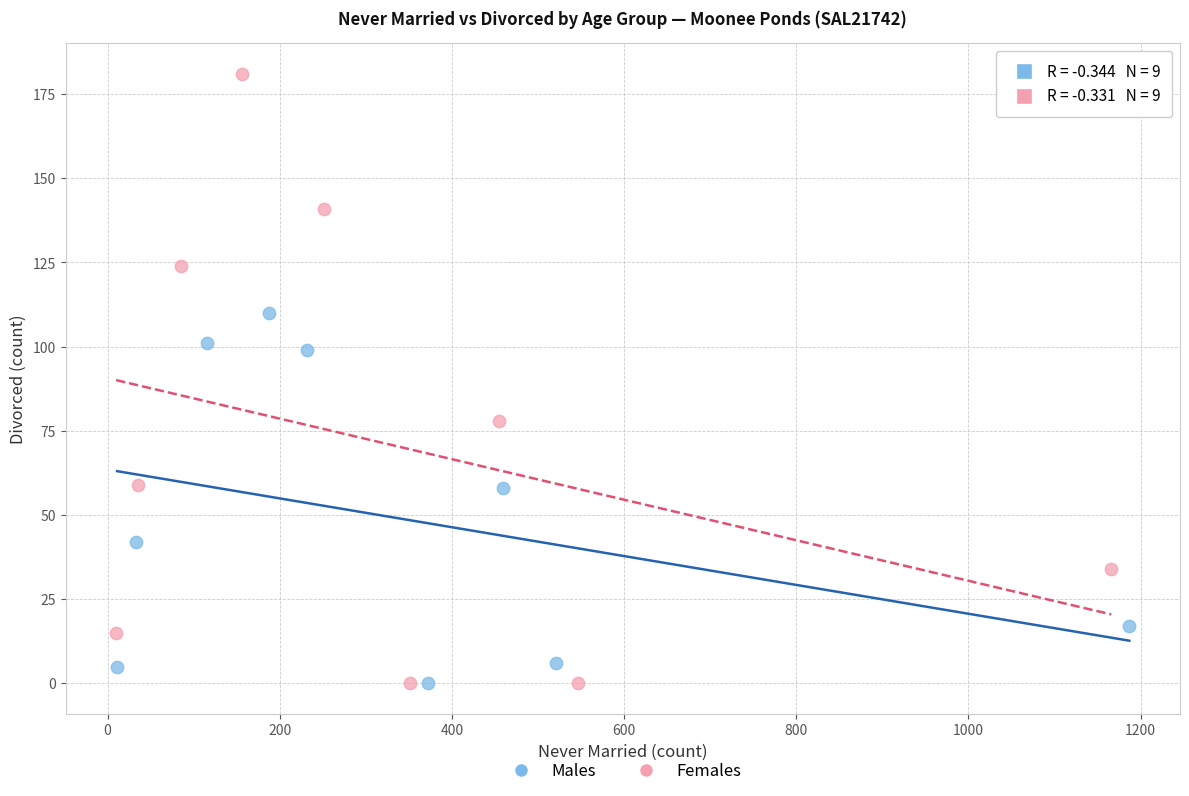

Which series has the largest Y range (max minus min)?

Females